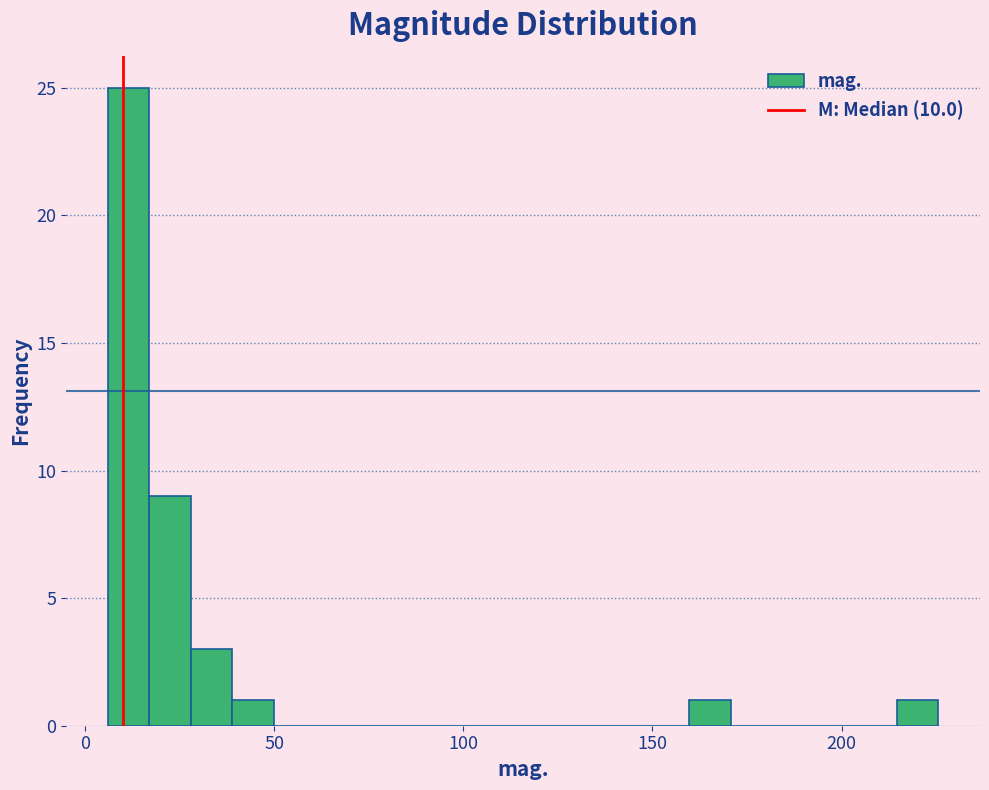

Around what value on the x-axis is the tallest bar? Give the approximate position of its centre, as read against the axis.

10